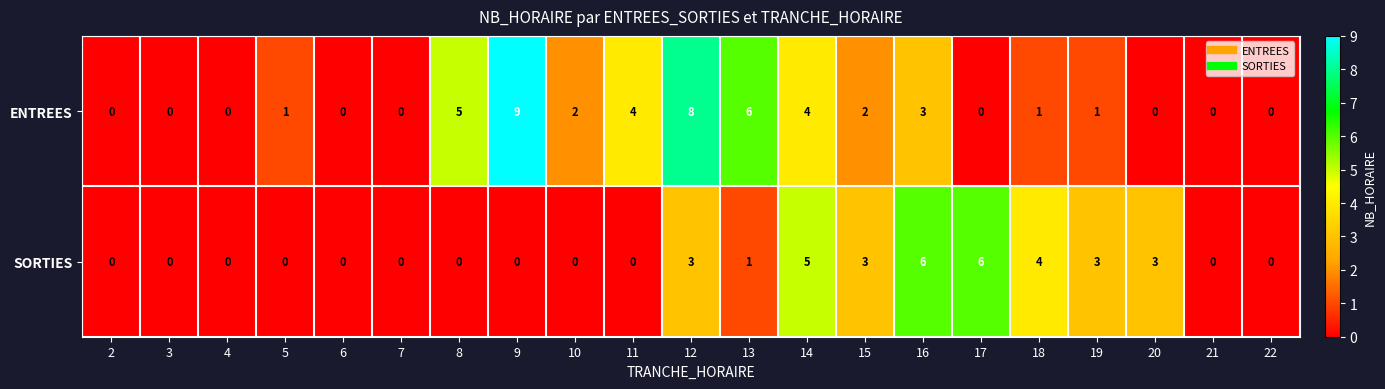

Which series has the largest range (max minus min)?

ENTREES